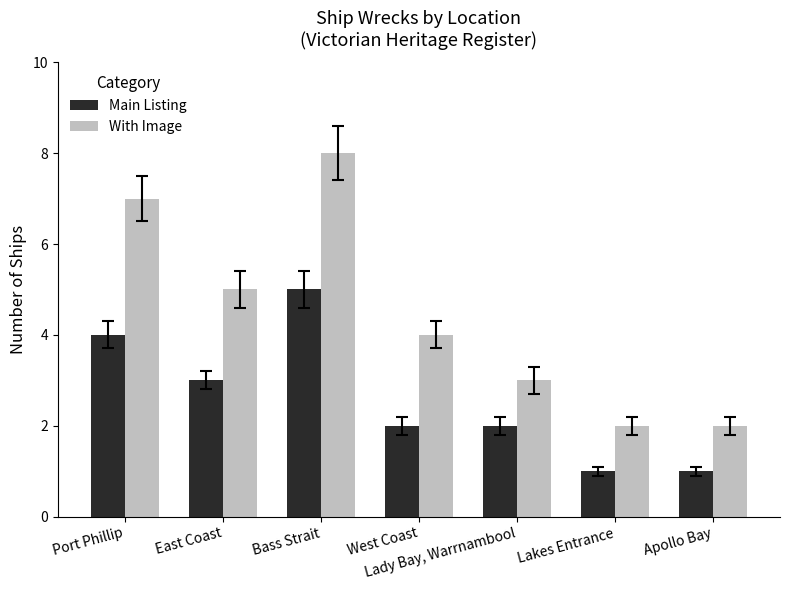

What is the spread (max minus min) of values at West Coast?

2